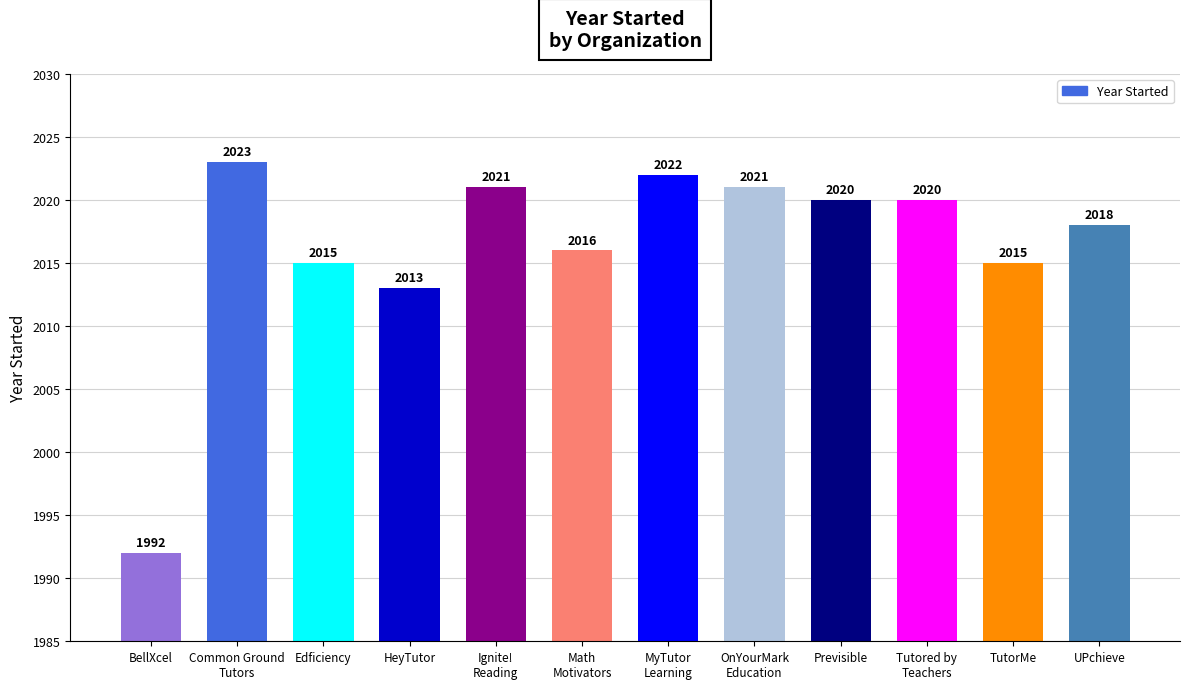

True or false: the data shows 2022 at MyTutor
Learning.

True